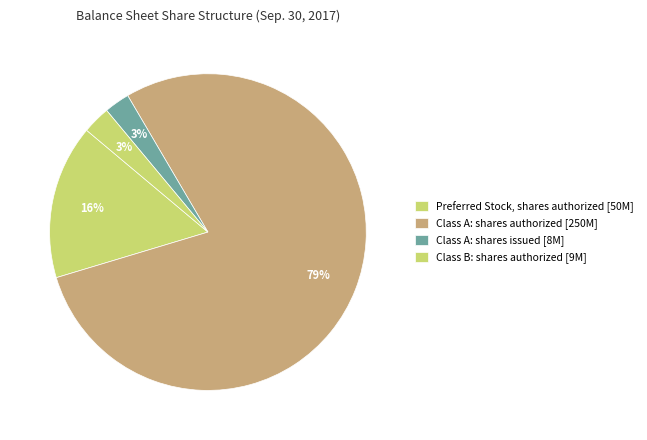

Count the number of slices in the pie.

4